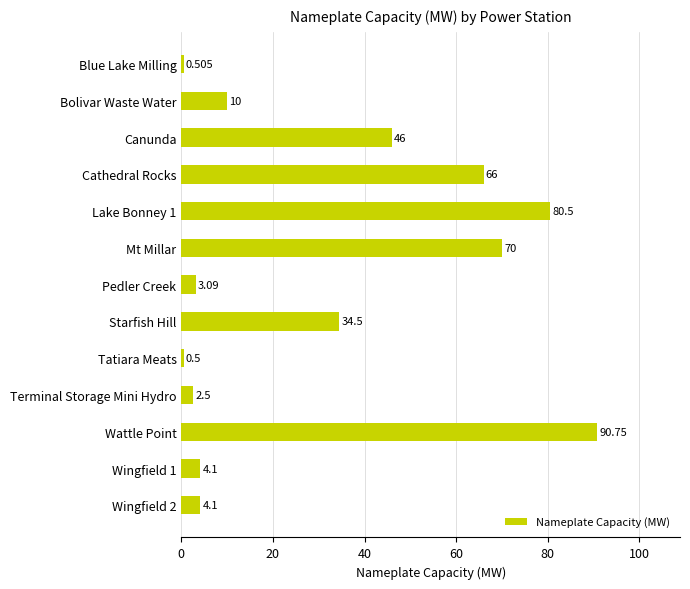

Which category has the highest value across all series?

Wattle Point